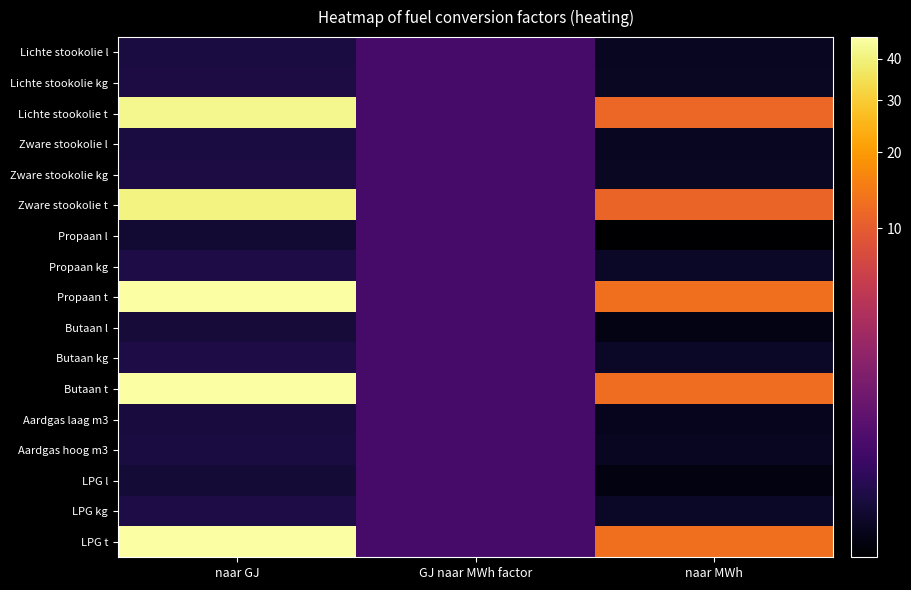

At which category does the chart reach its peak across all series?

naar GJ